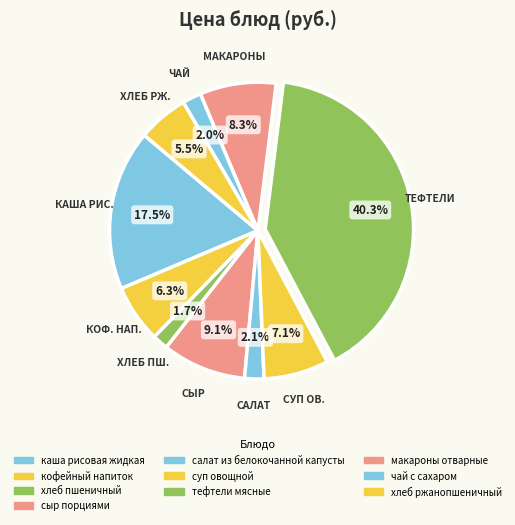

Which category has the smallest portion of the pie?

хлеб пшеничный